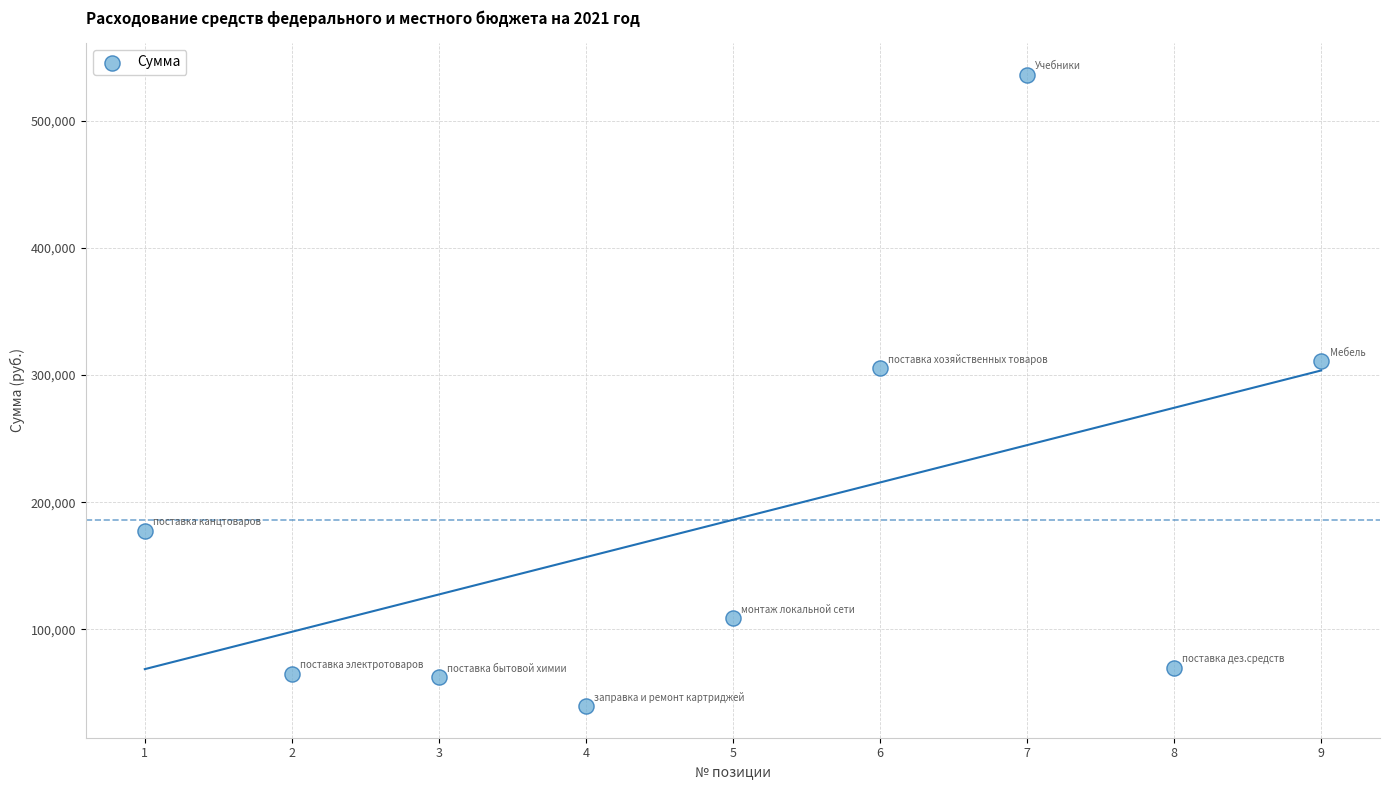

What is the average Y value?

186222.2